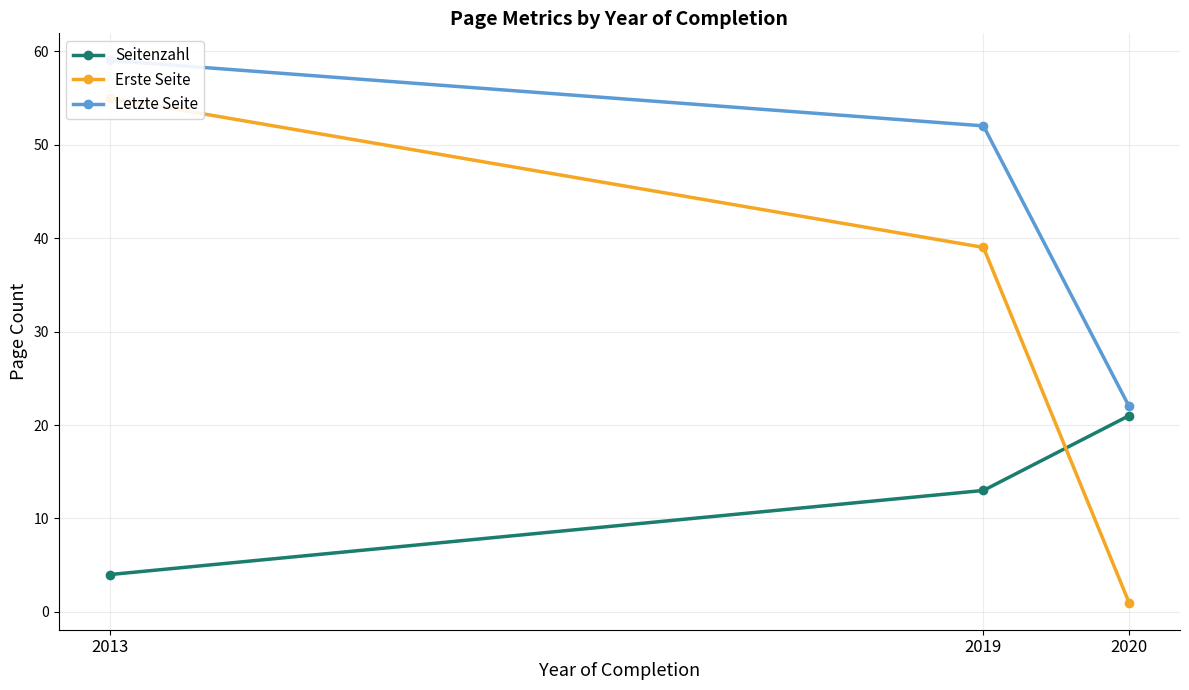

True or false: Seitenzahl has a value of 14 at 2020.

False